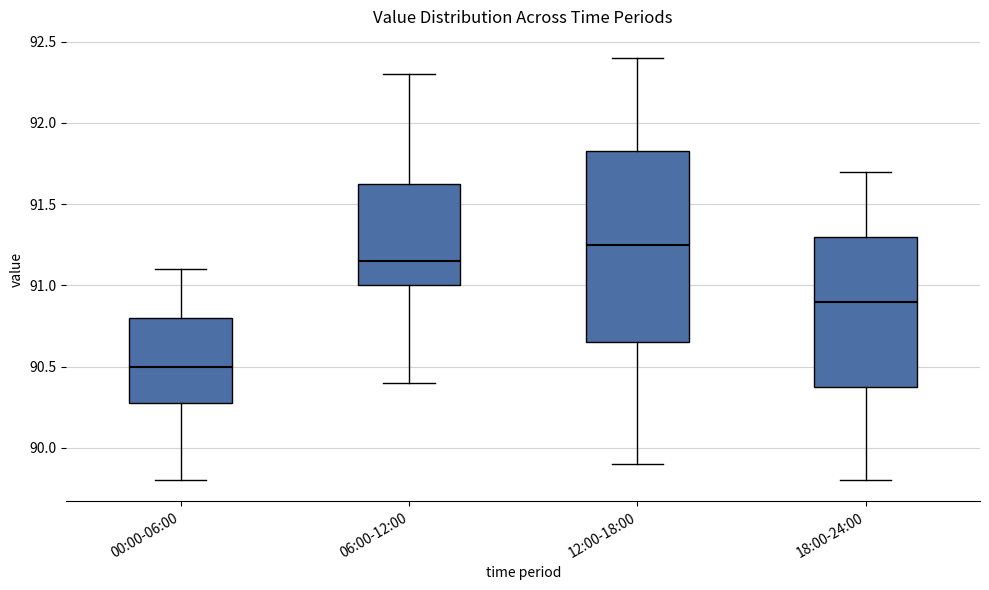

Which box's median line is the highest?

12:00-18:00